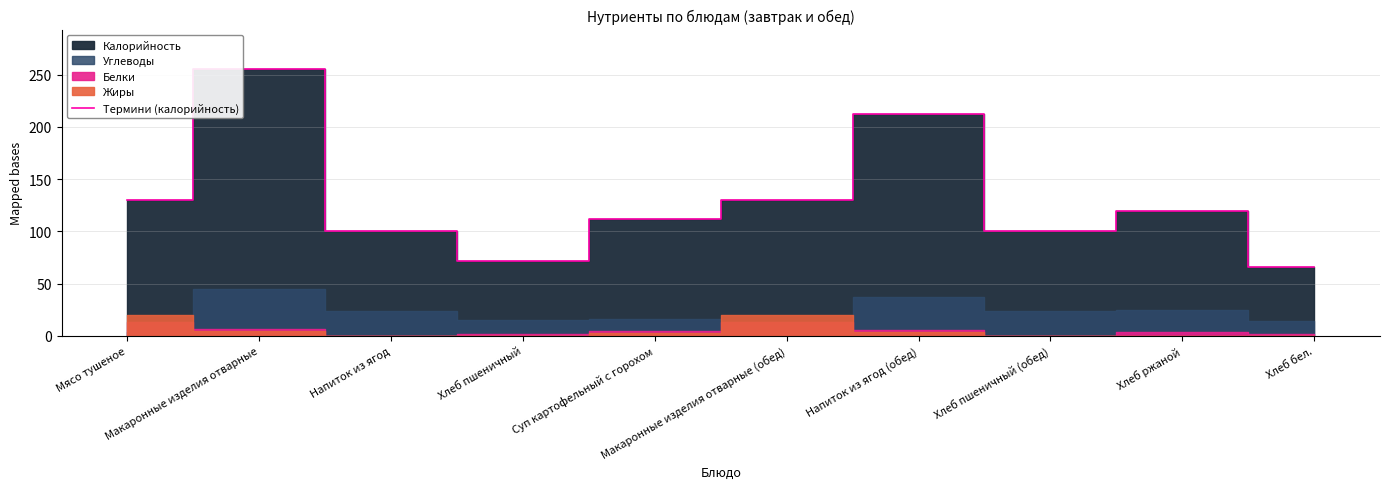

How many data points are less than 120?

5